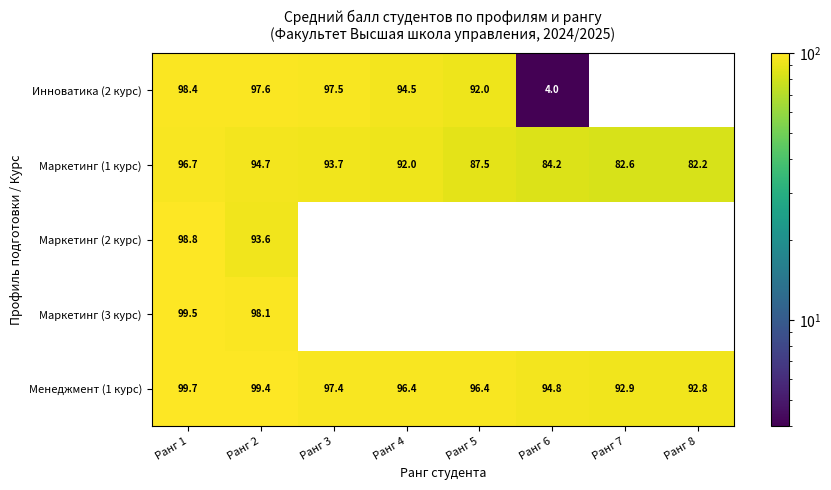

Rank the categories by Менеджмент (1 курс) value from lowest to highest.

Ранг 8, Ранг 7, Ранг 6, Ранг 5, Ранг 4, Ранг 3, Ранг 2, Ранг 1